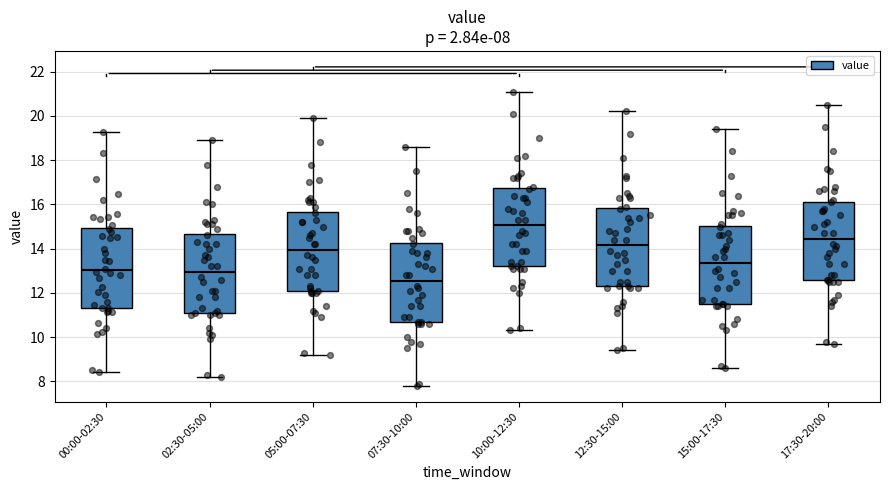

Which box has the lowest median line?

07:30-10:00